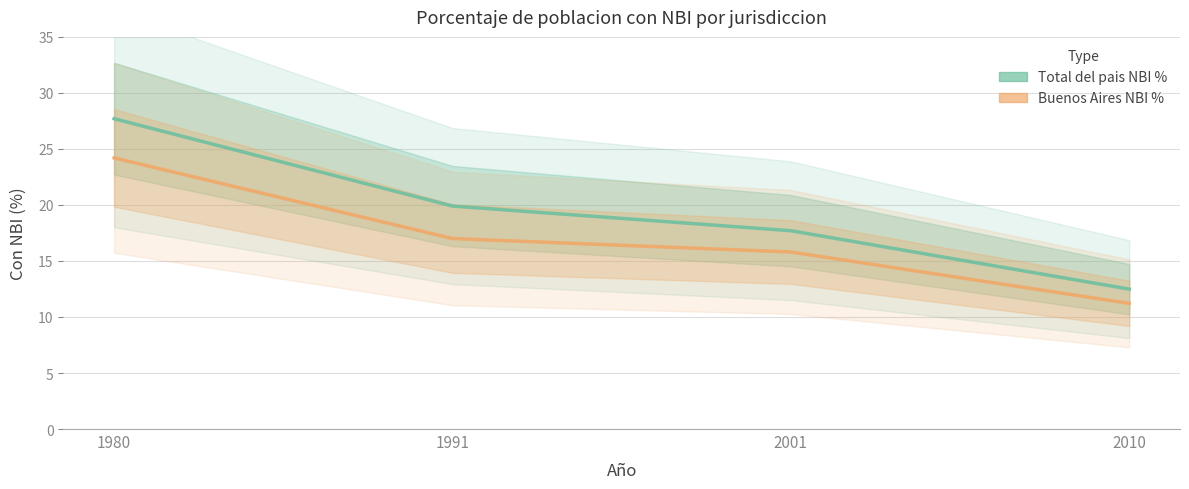

What is the maximum value shown in the chart?

27.7